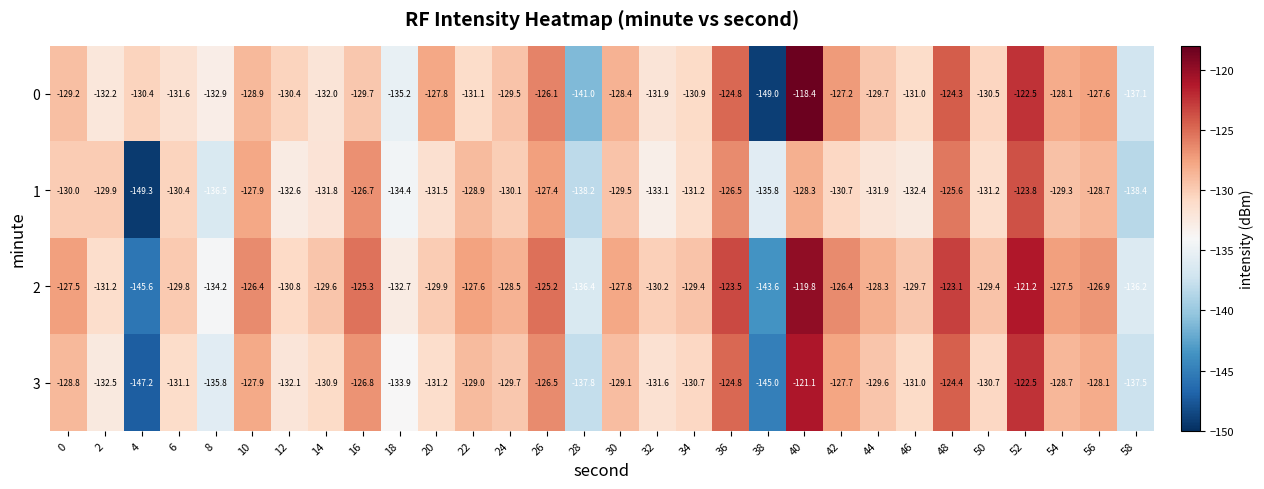

At which category is the sum across all series the highest?

40